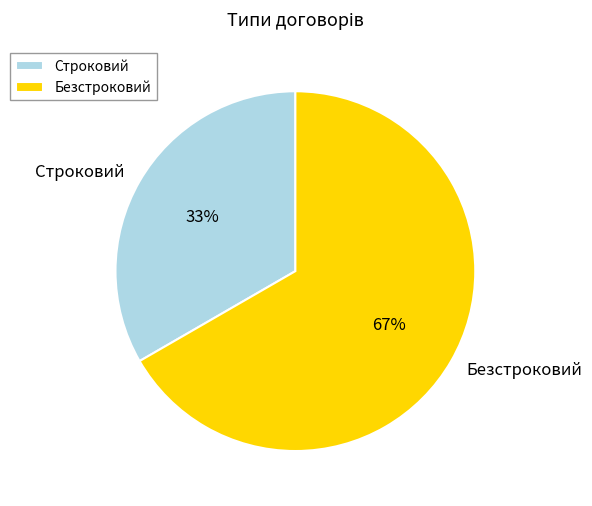

How many slices are in this pie chart?

2